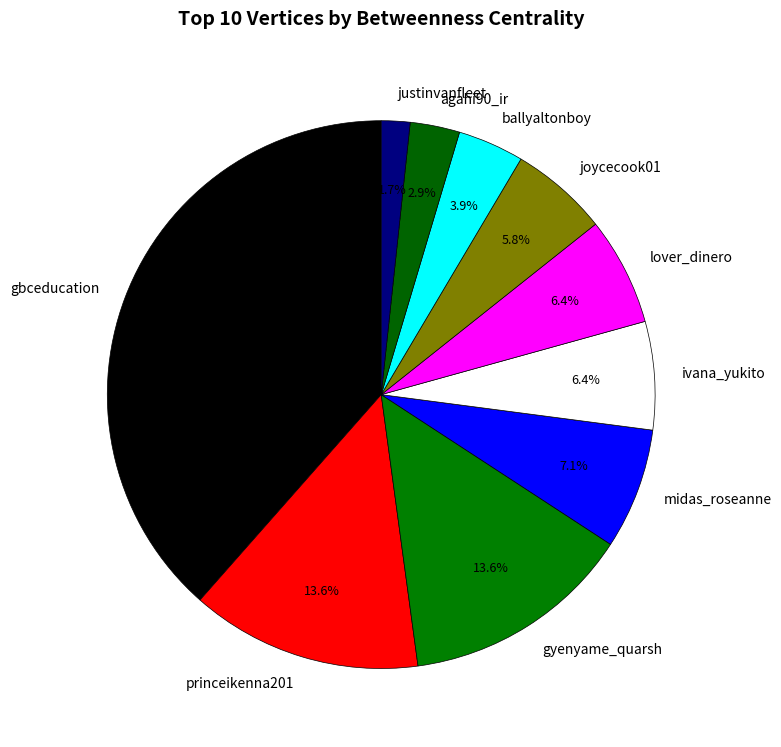

How many segments does this pie chart have?

10